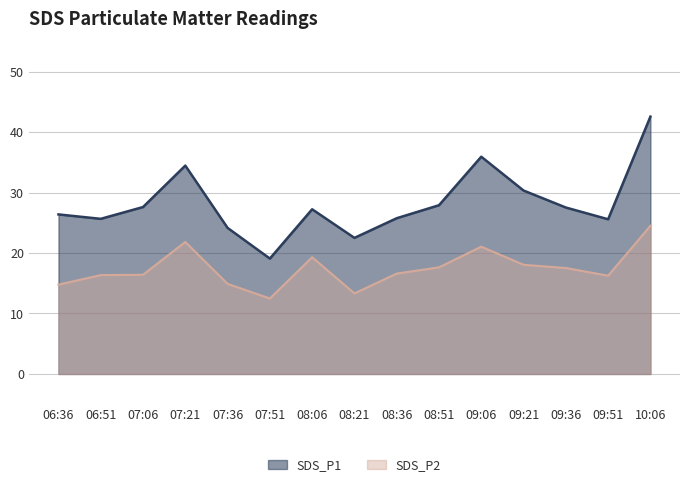

At how many categories does at least one series exceed 22?

14